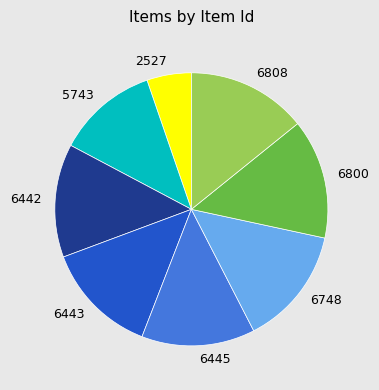

Is there a majority slice in this chart?

No